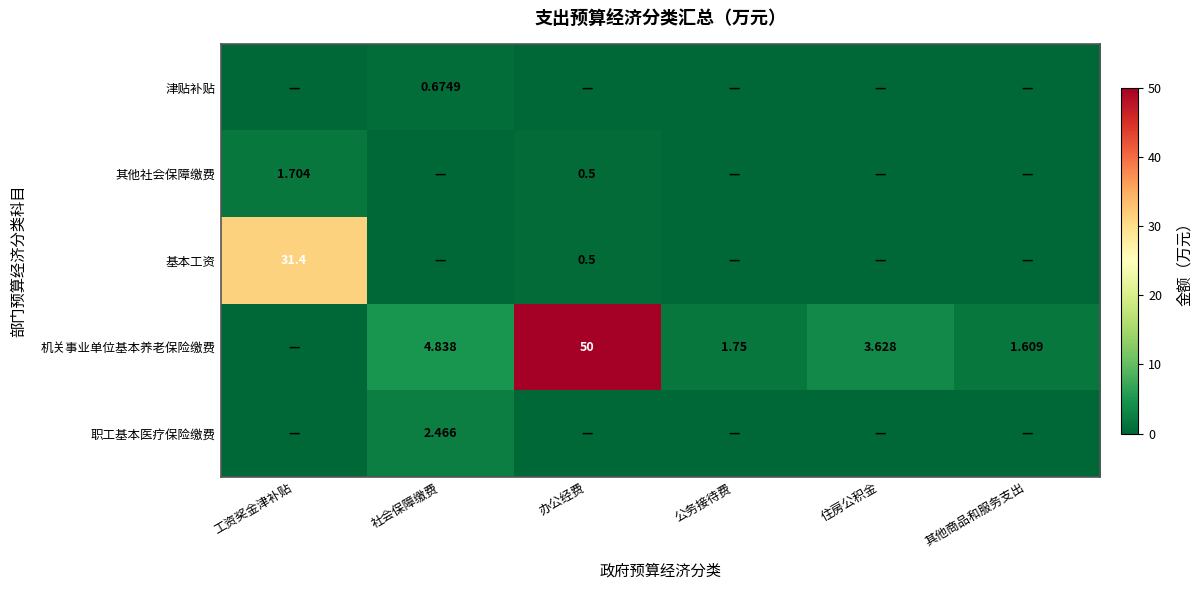

Rank the categories by 职工基本医疗保险缴费 value from highest to lowest.

社会保障缴费, 工资奖金津补贴, 办公经费, 公务接待费, 住房公积金, 其他商品和服务支出